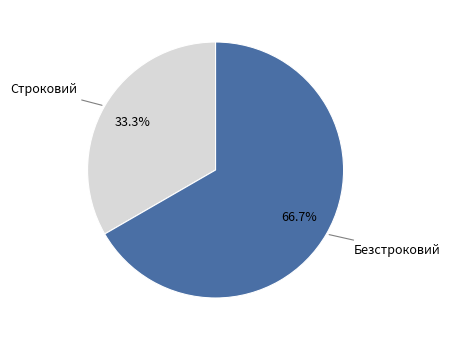

Is there any slice that represents more than half of the pie?

Yes